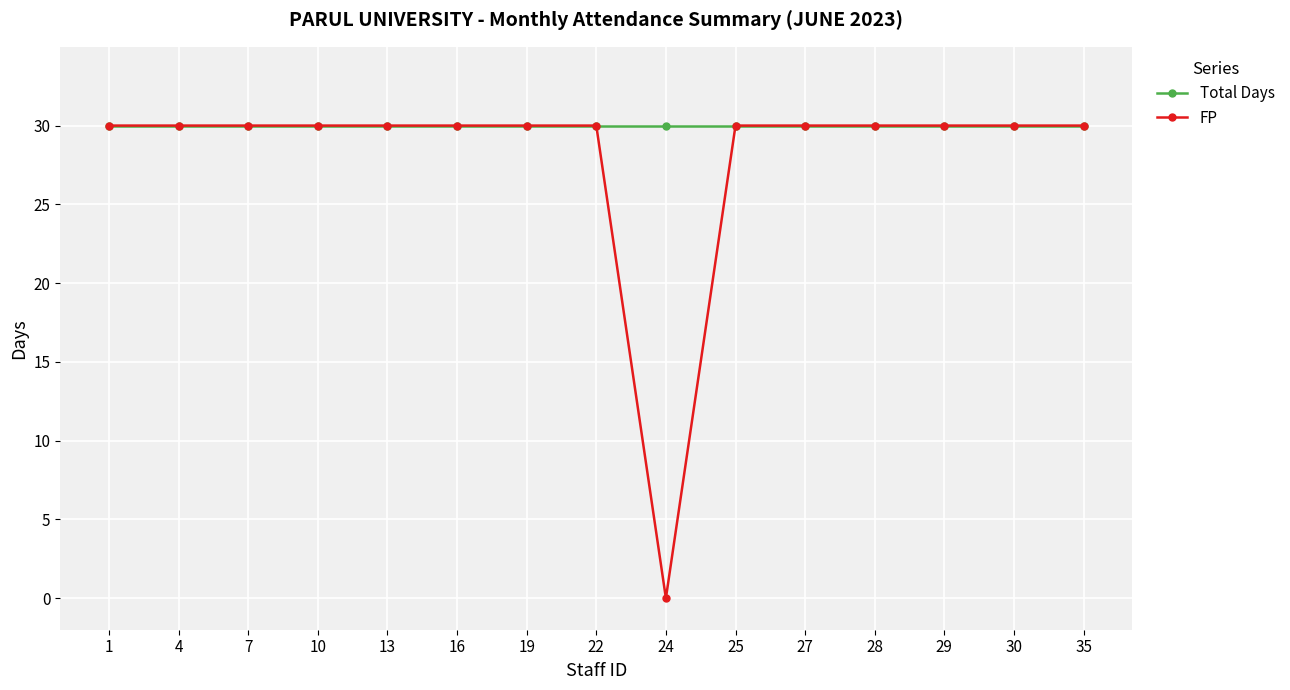

True or false: Total Days has a value of 51 at 19.

False